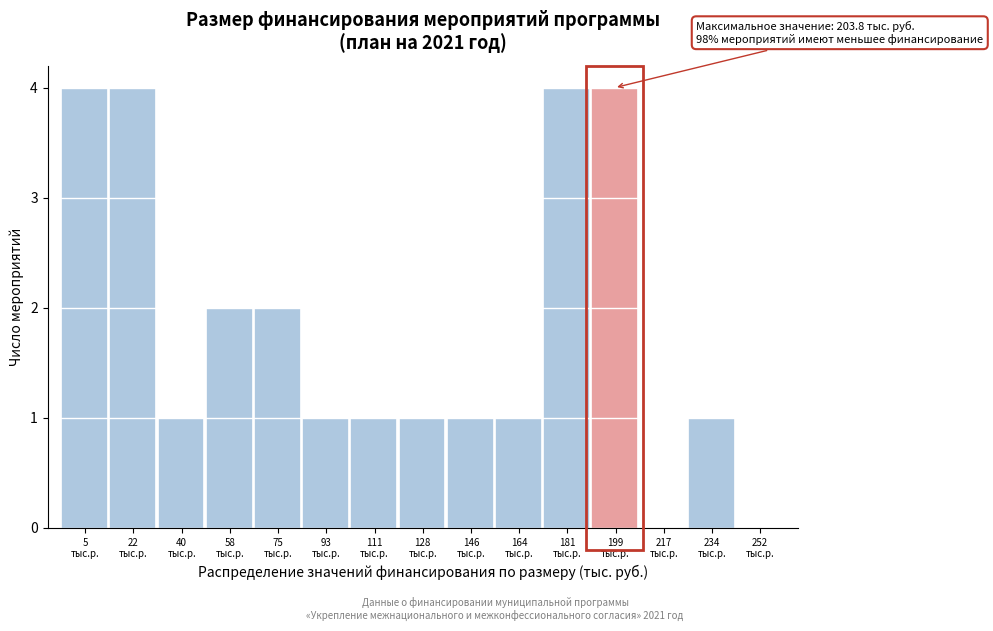

What is the greatest value displayed?

4